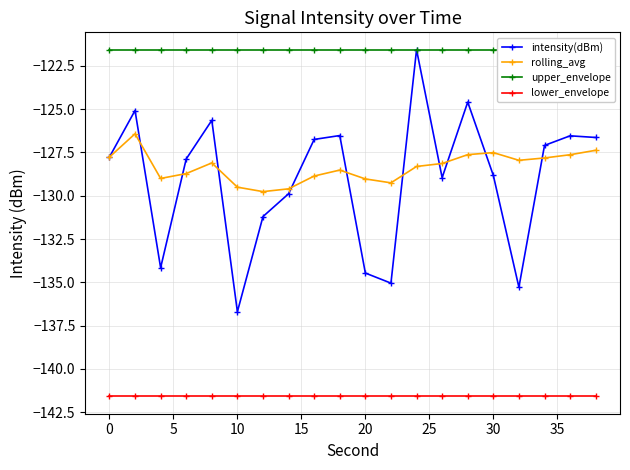

How many values in the rolling_avg series exceed -128?

8